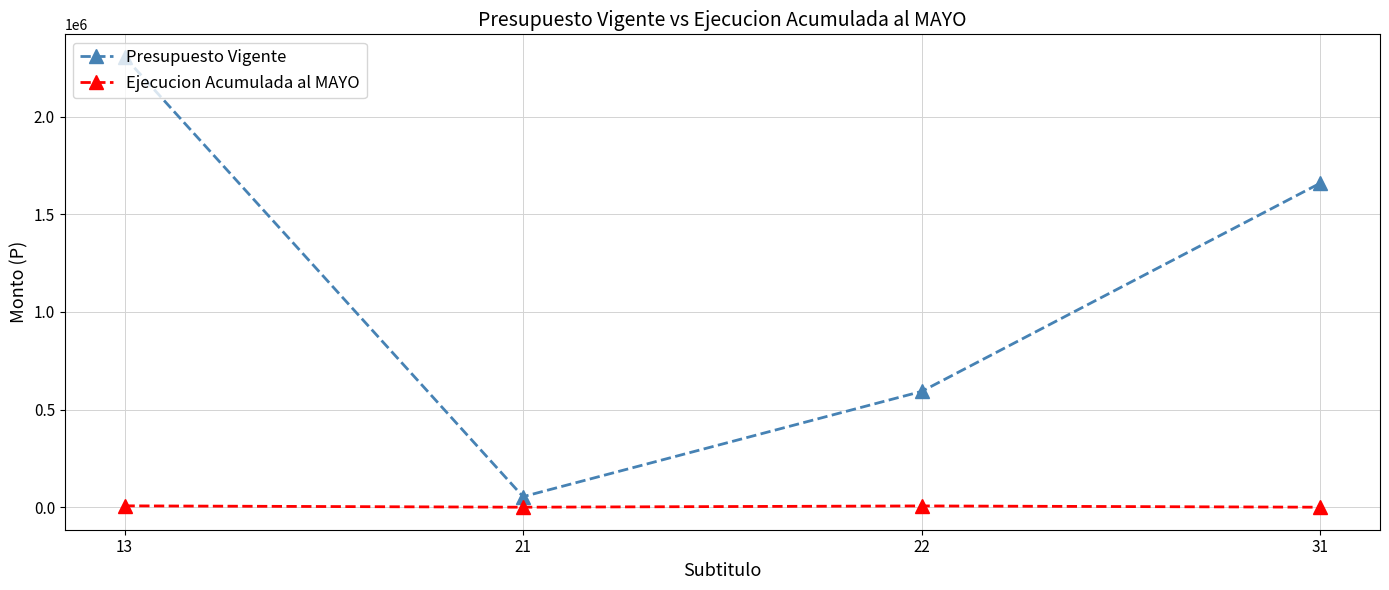

What is the greatest value displayed?

2305849